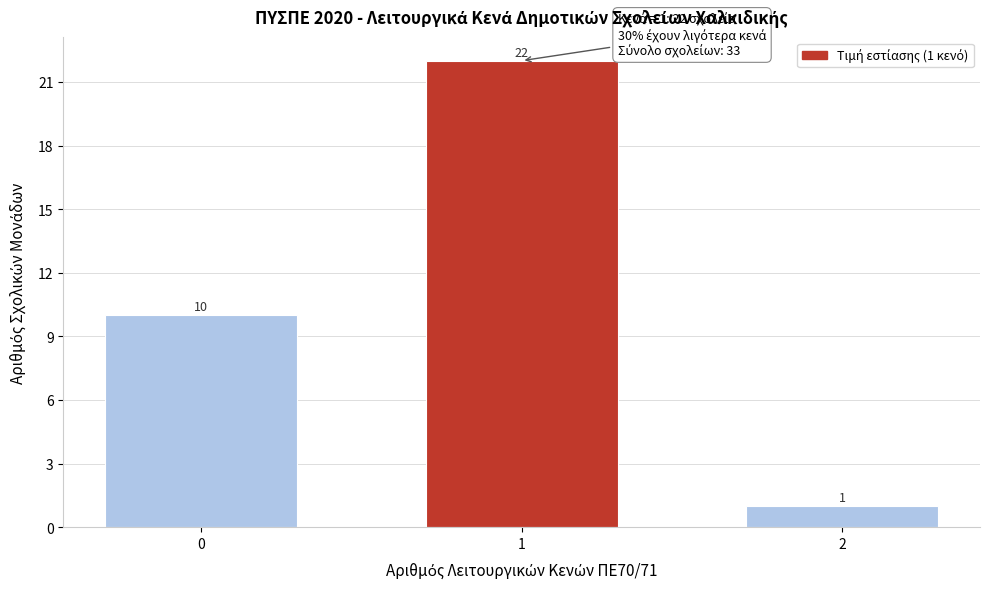

Reading right to left, transcribe all the data shown in this chart.

2=1	1=22	0=10